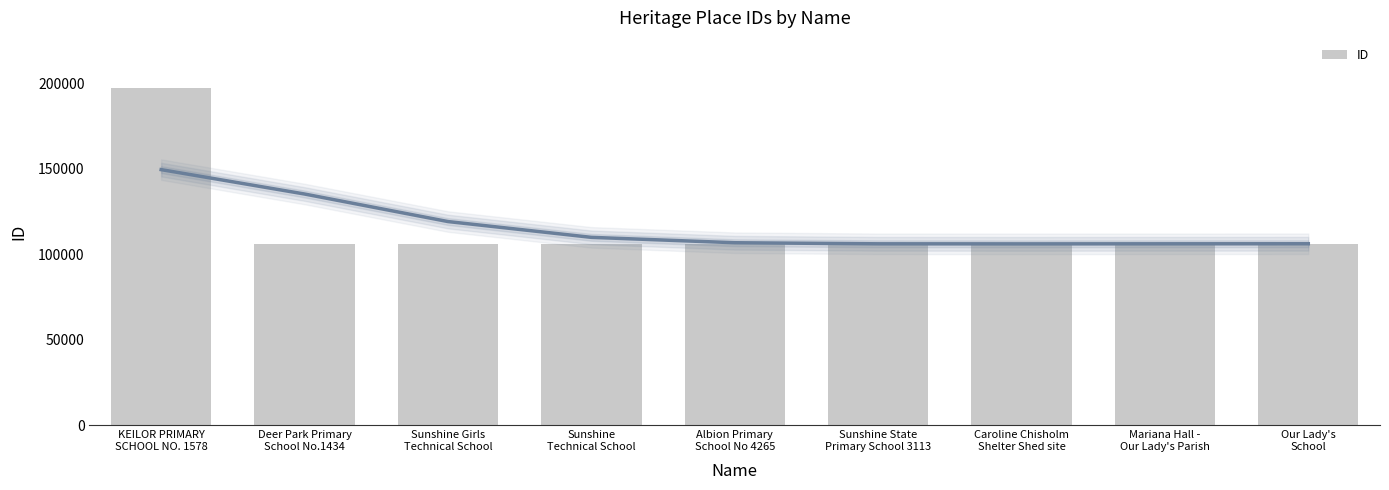

What value does the data have at Sunshine State
Primary School 3113?

106132